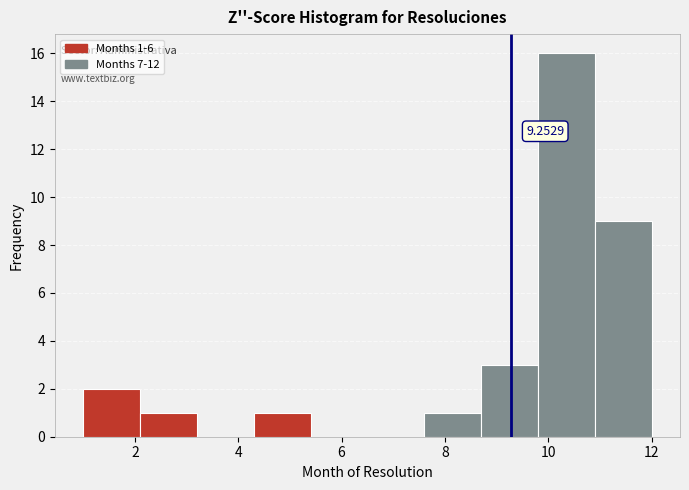

Over which range of the x-axis is the bar tallest?

9.8 to 10.9